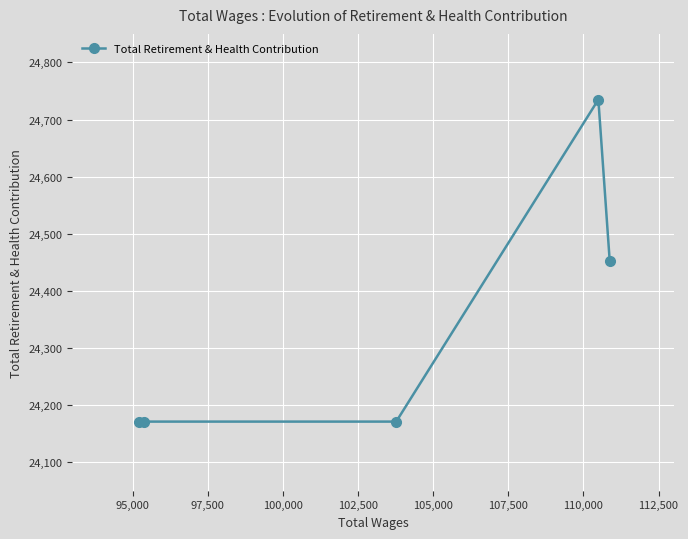

What is the difference between the maximum and minimum values?

564